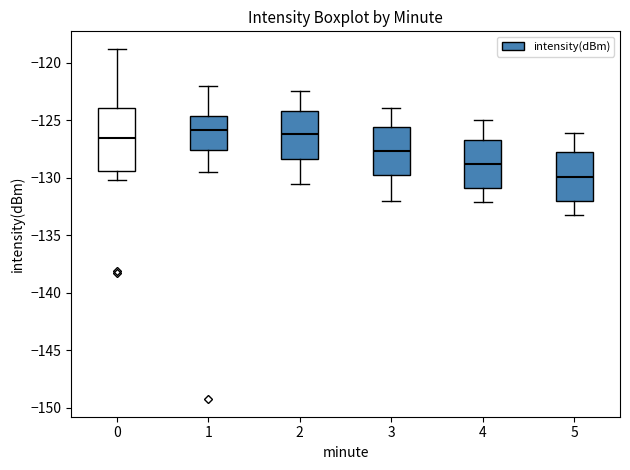

Reading left to right, transcribe this box plot: for each box, give where its median line is, the range the box spans, and where its two whiskers end, as read against the y-axis. The values are not printed on the chart, so give them approximately, as read against the axis.

0: median -126.5, box -129.5 to -124.0, whiskers -130.0 to -119.0
1: median -126.0, box -127.5 to -124.5, whiskers -129.5 to -122.0
2: median -126.0, box -128.5 to -124.0, whiskers -130.5 to -122.5
3: median -127.5, box -130.0 to -125.5, whiskers -132.0 to -124.0
4: median -129.0, box -131.0 to -126.5, whiskers -132.0 to -125.0
5: median -130.0, box -132.0 to -128.0, whiskers -133.0 to -126.0